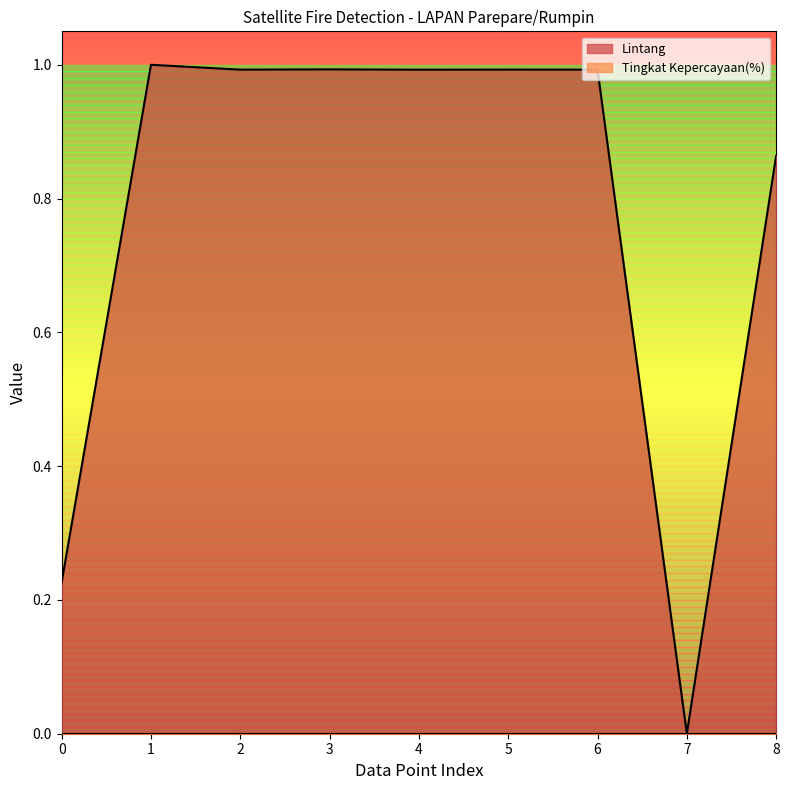

Reading right to left, what are all the values shown in this chart?

8=0.9	7=0.0	6=1.0	5=1.0	4=1.0	3=1.0	2=1.0	1=1.0	0=0.2